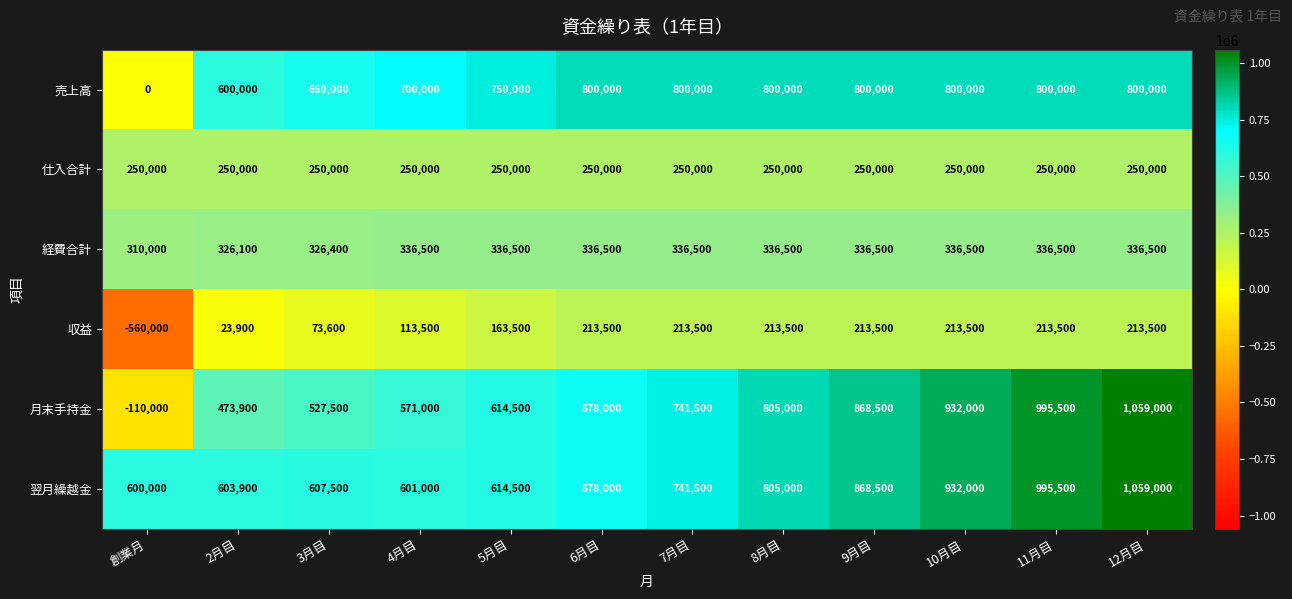

Which series has the largest total across all categories?

翌月繰越金